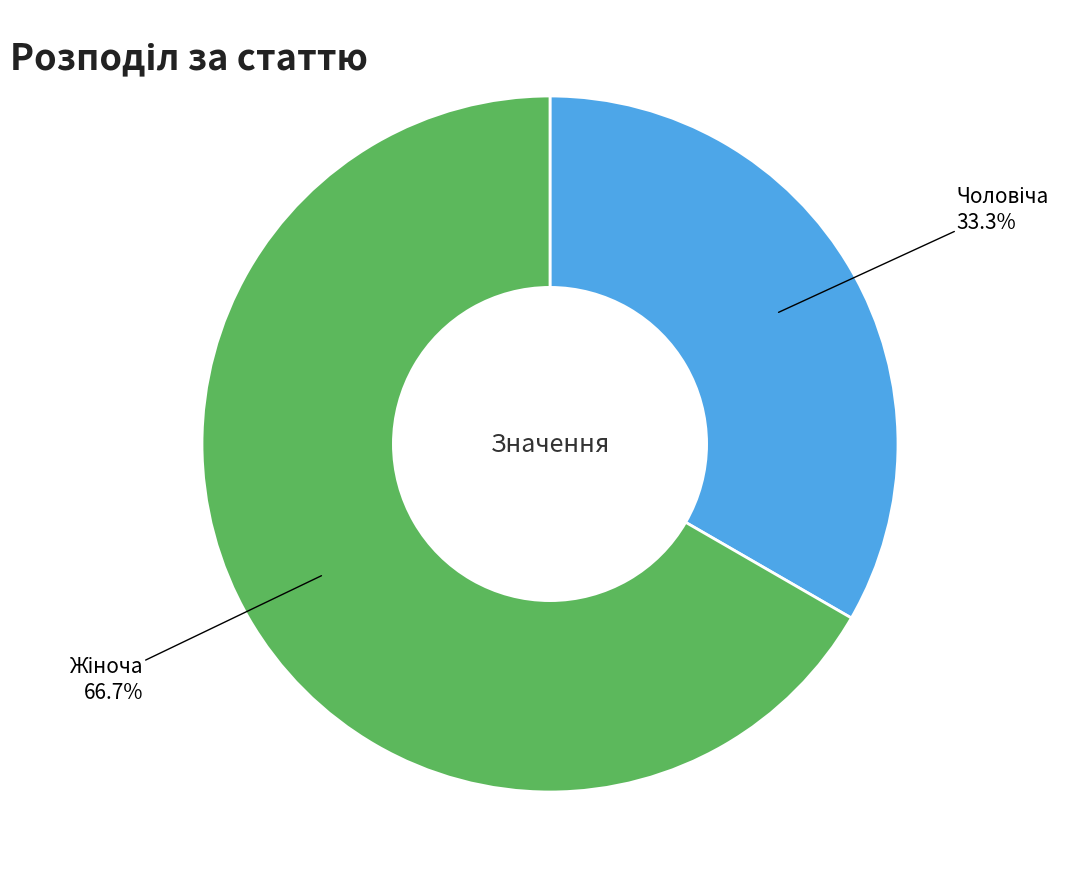

Does any single category account for the majority?

Yes